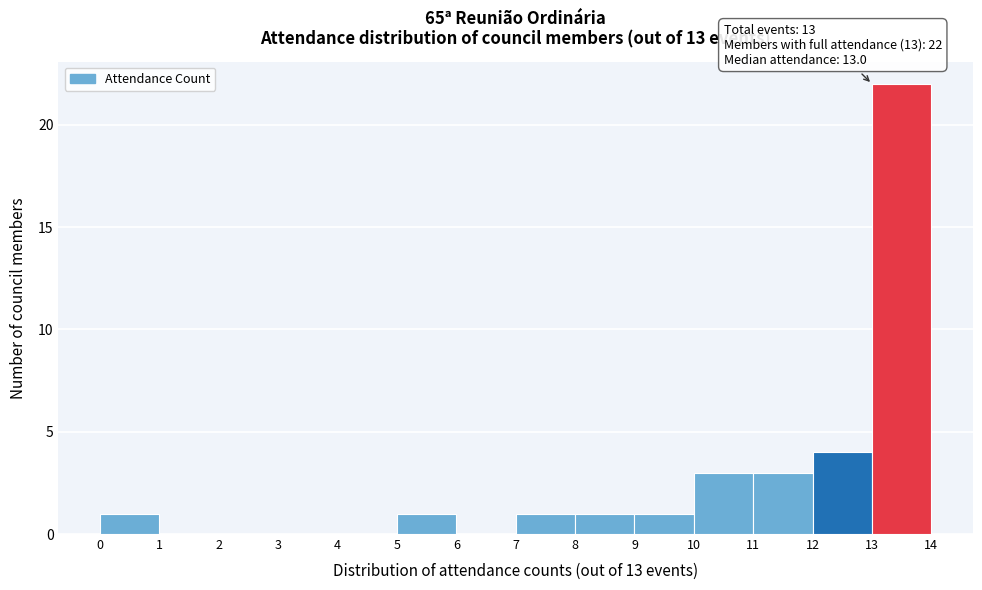

Which range on the x-axis has the tallest bar?

13 to 14